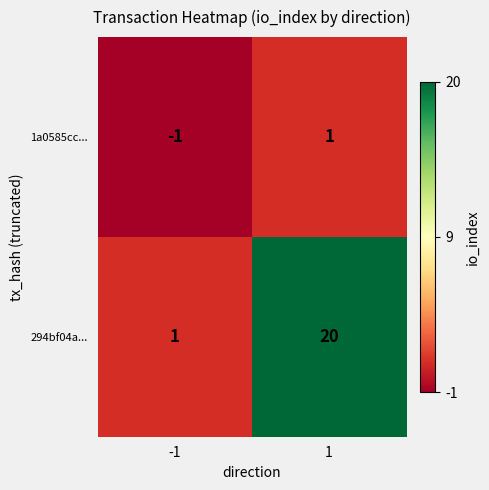

At which category is the sum across all series the highest?

1